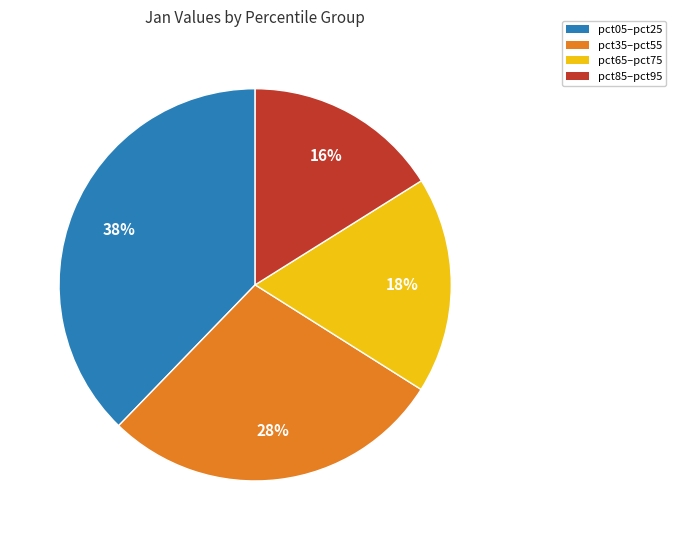

Is the sum of pct35–pct55 and pct05–pct25 greater than half?

Yes